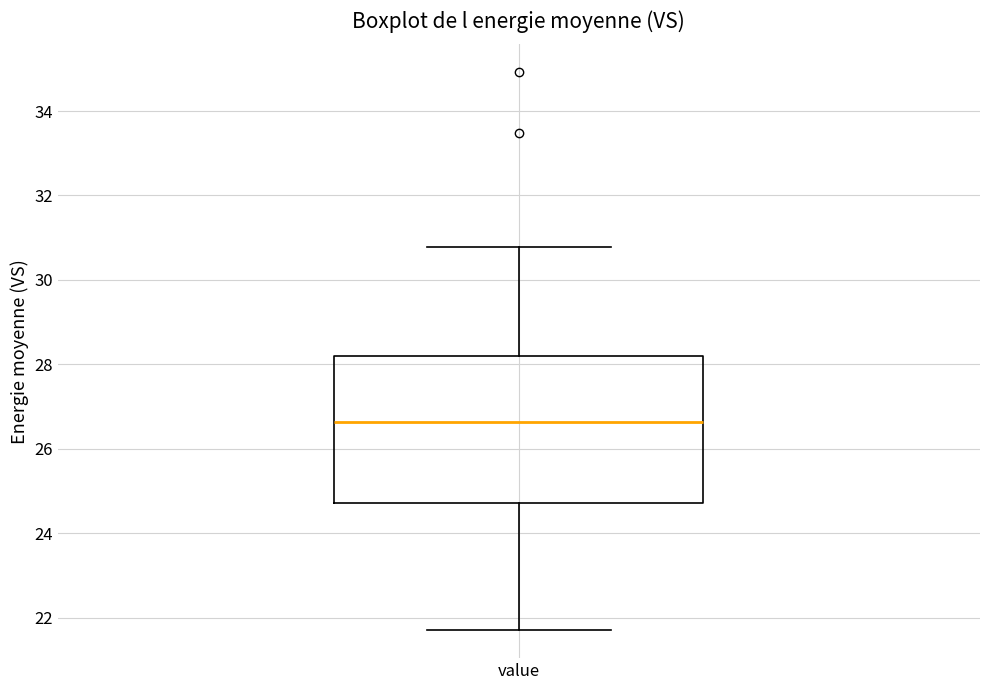

Where does the lower whisker of the box for value end on the y-axis? The values are not printed on the chart, so give them approximately, as read against the axis.

21.8